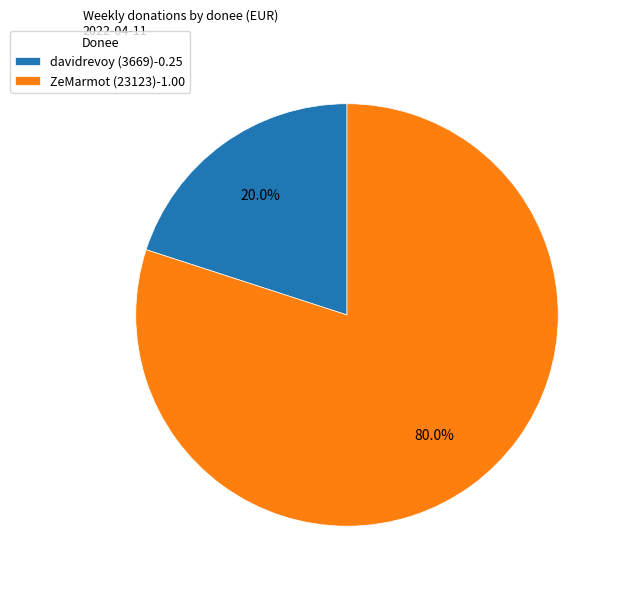

Does davidrevoy (3669) account for over 50% of the chart?

No